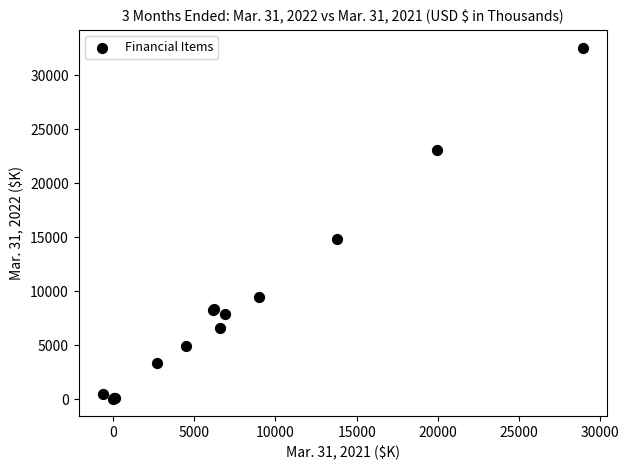

What Y value in the scatter plot is closest to 16301?

14826